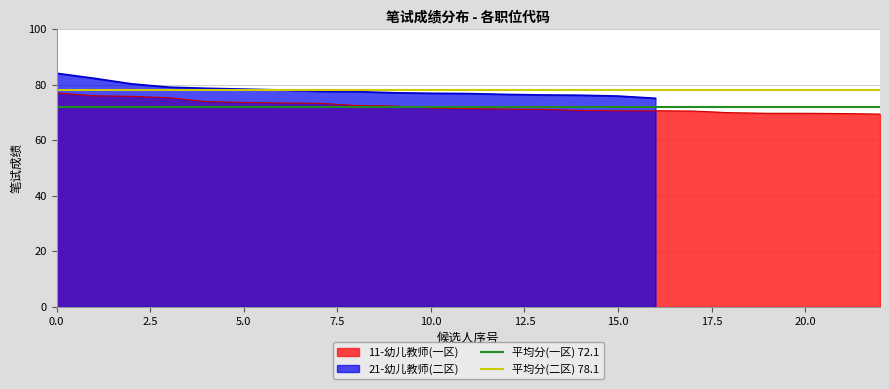

What is the lowest value of the 11-幼儿教师(一区) series?

69.4